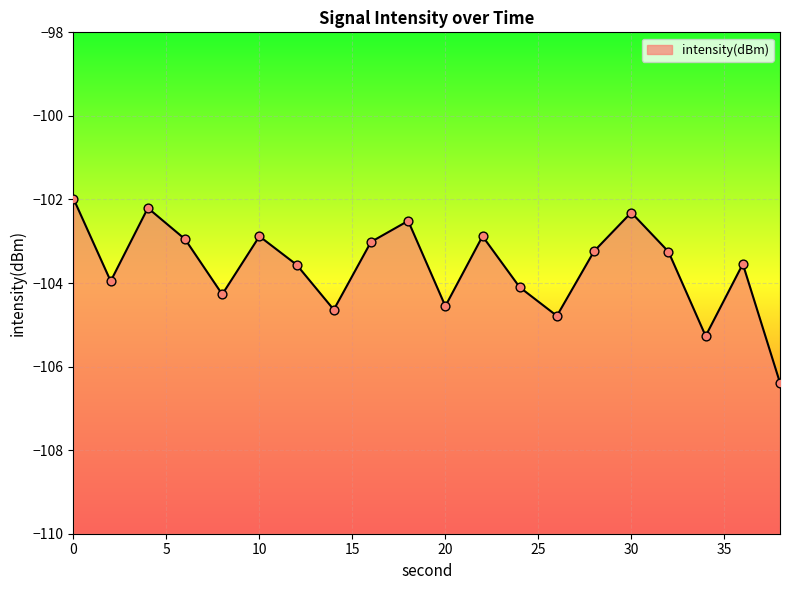

Between 24 and 4, which is larger?

4